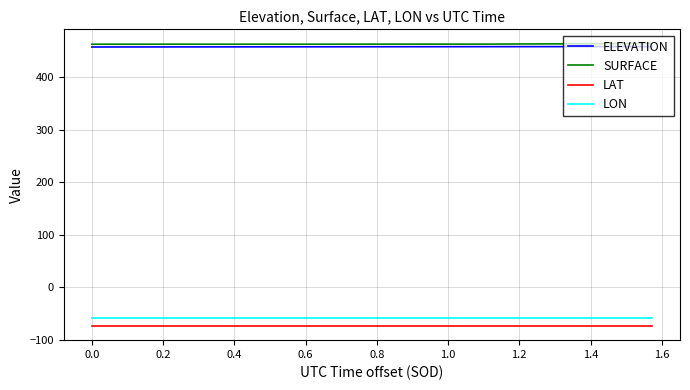

What is the greatest value displayed?

464.2